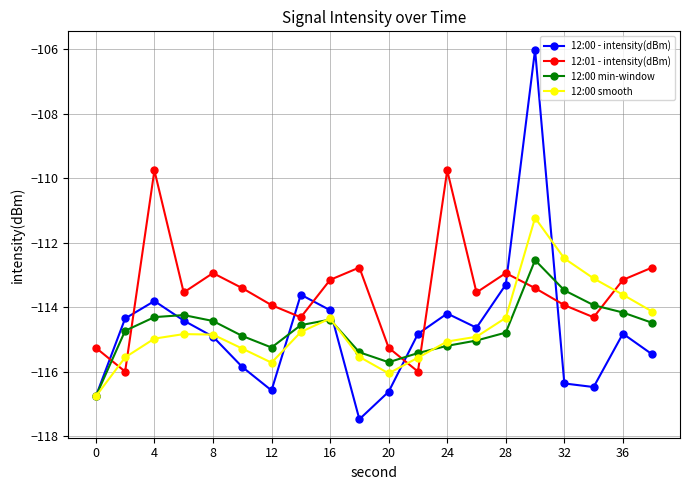

What are all the series names shown in the legend?

12:00 - intensity(dBm), 12:01 - intensity(dBm), 12:00 min-window, 12:00 smooth